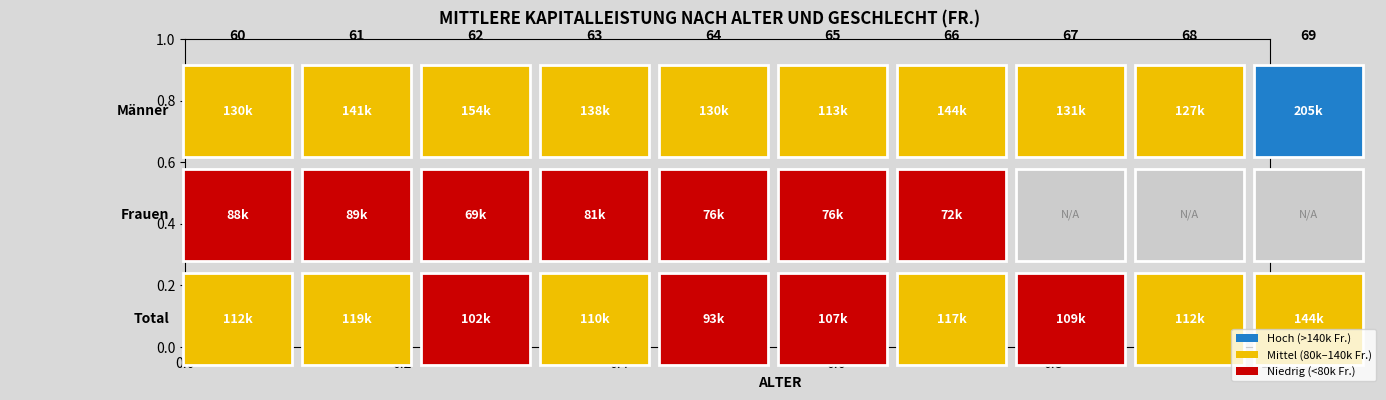

At which label does Total reach its minimum?

64